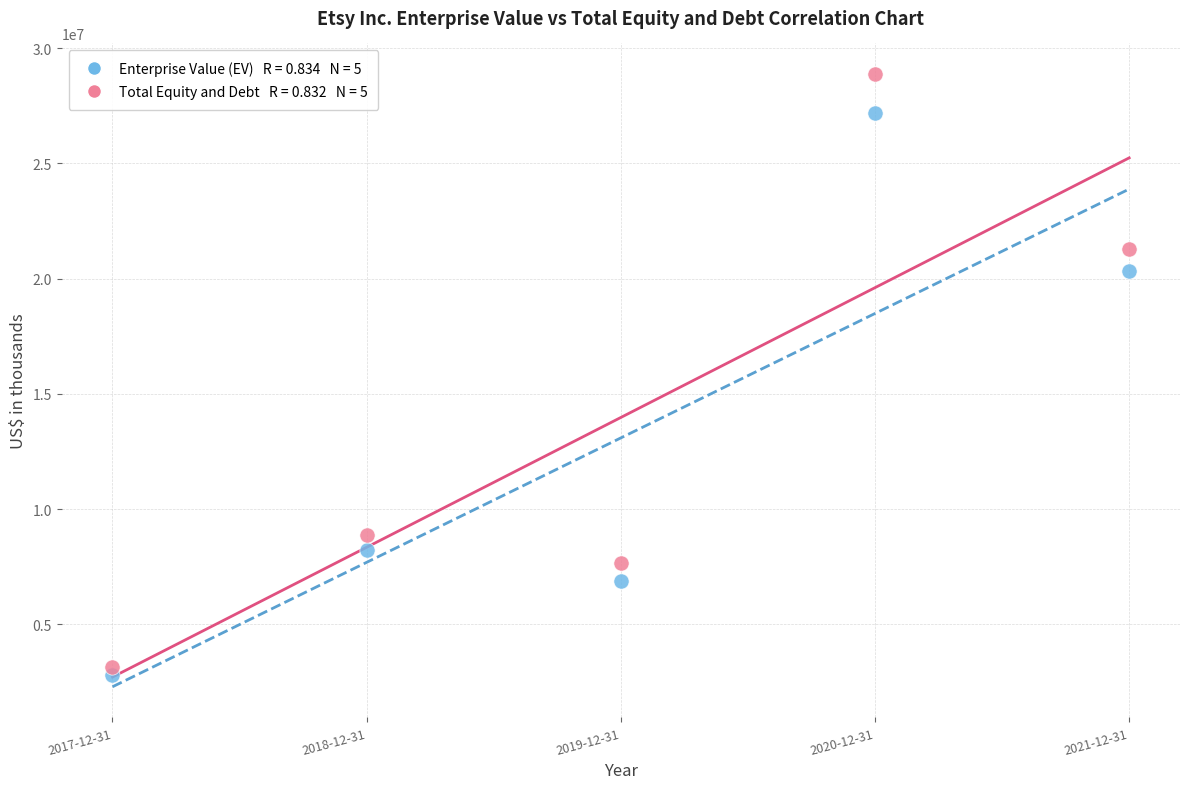

Across all series, what Y value is closest to 15843275?

20323794